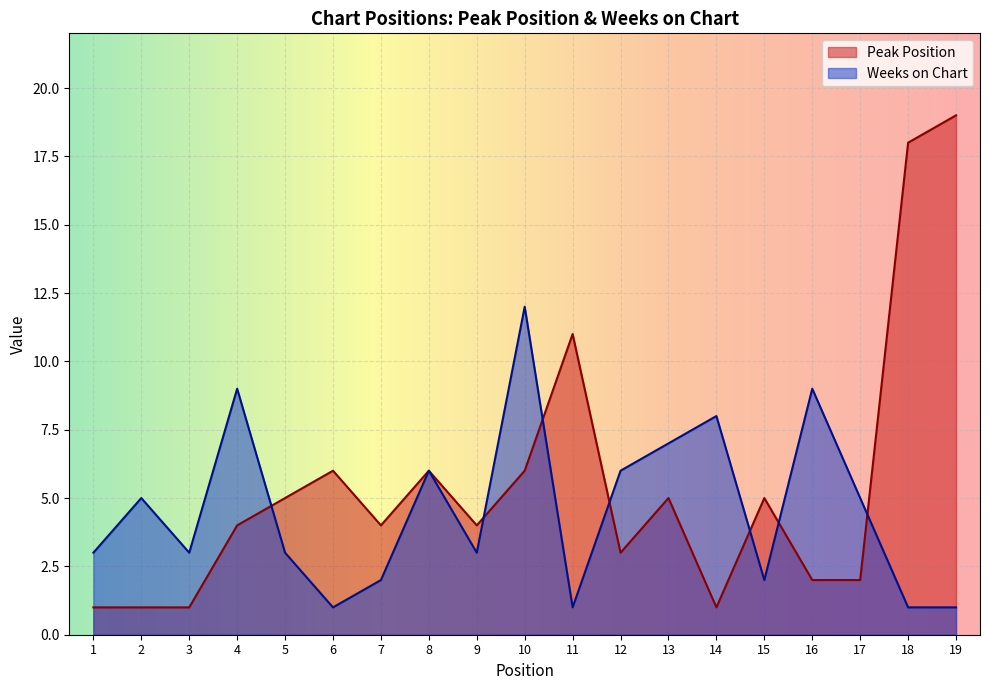

Reading right to left, transcribe all the data shown in this chart.

Peak Position: 19=19	18=18	17=2	16=2	15=5	14=1	13=5	12=3	11=11	10=6	9=4	8=6	7=4	6=6	5=5	4=4	3=1	2=1	1=1
Weeks on Chart: 19=1	18=1	17=5	16=9	15=2	14=8	13=7	12=6	11=1	10=12	9=3	8=6	7=2	6=1	5=3	4=9	3=3	2=5	1=3